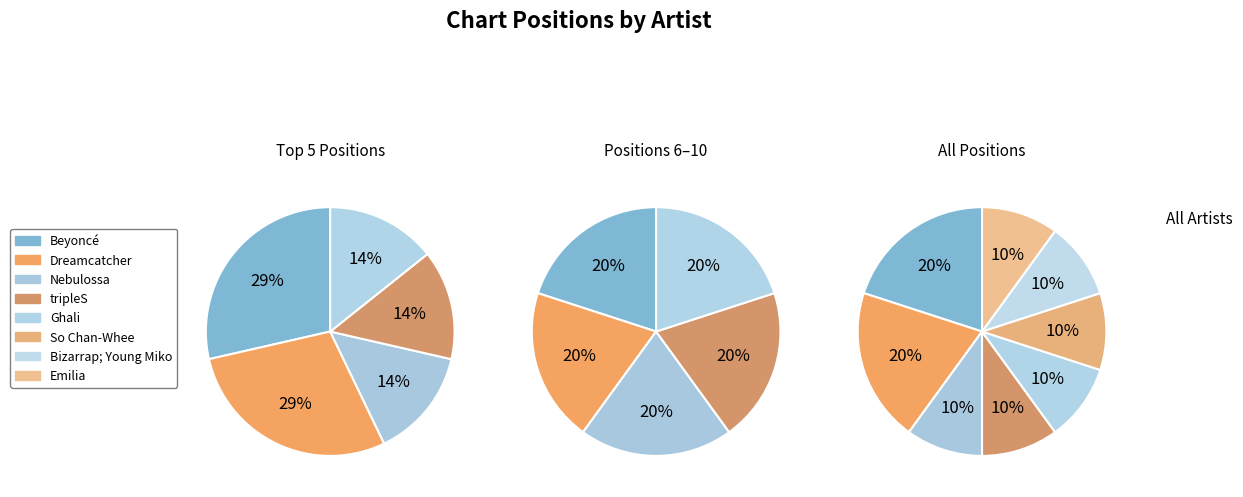

What percentage do Nebulossa and Ghali together represent?

20.0%